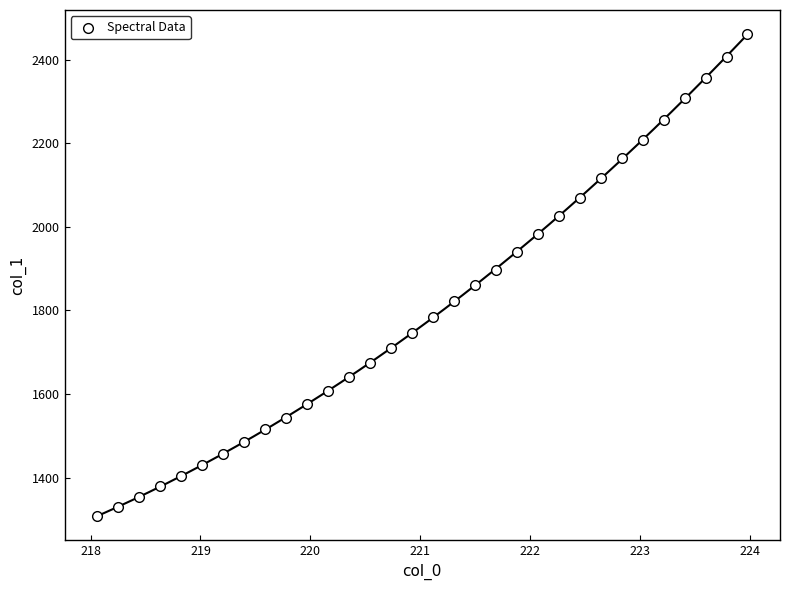

What is the range of X values (max minus min)?

5.9